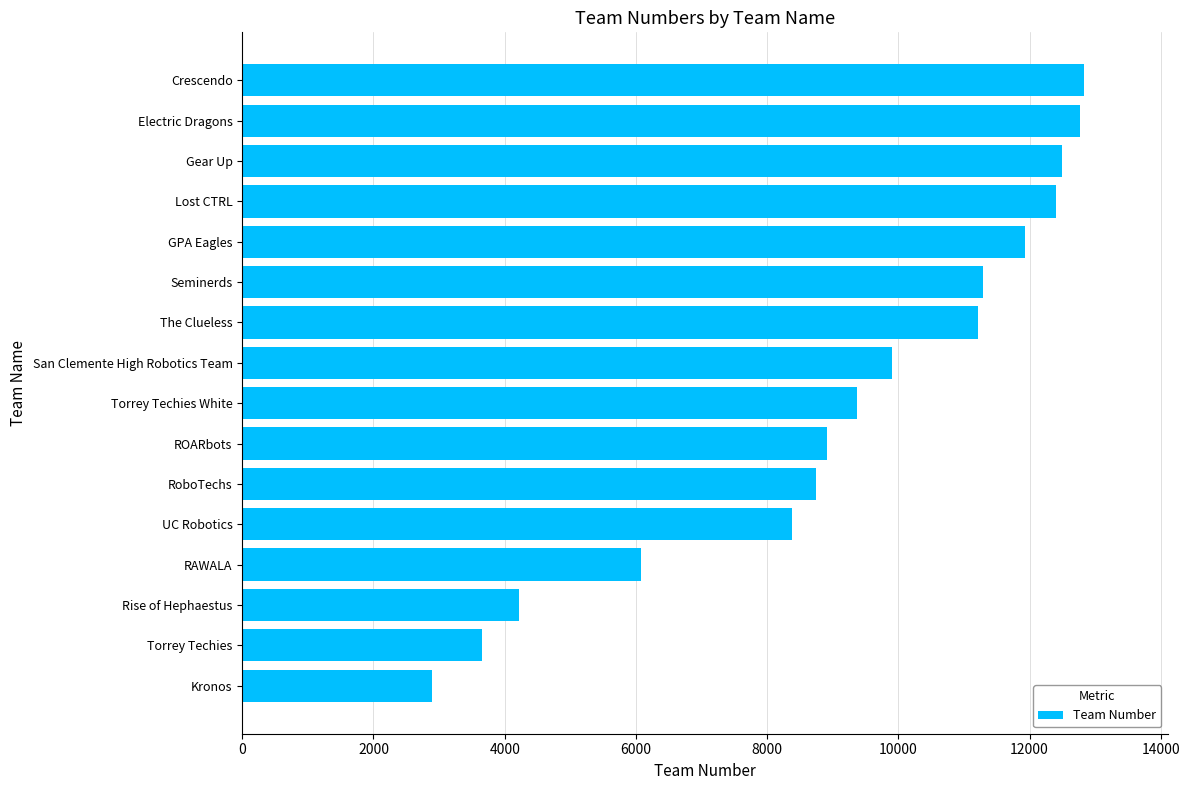

At which label is the value closest to 7854?

UC Robotics